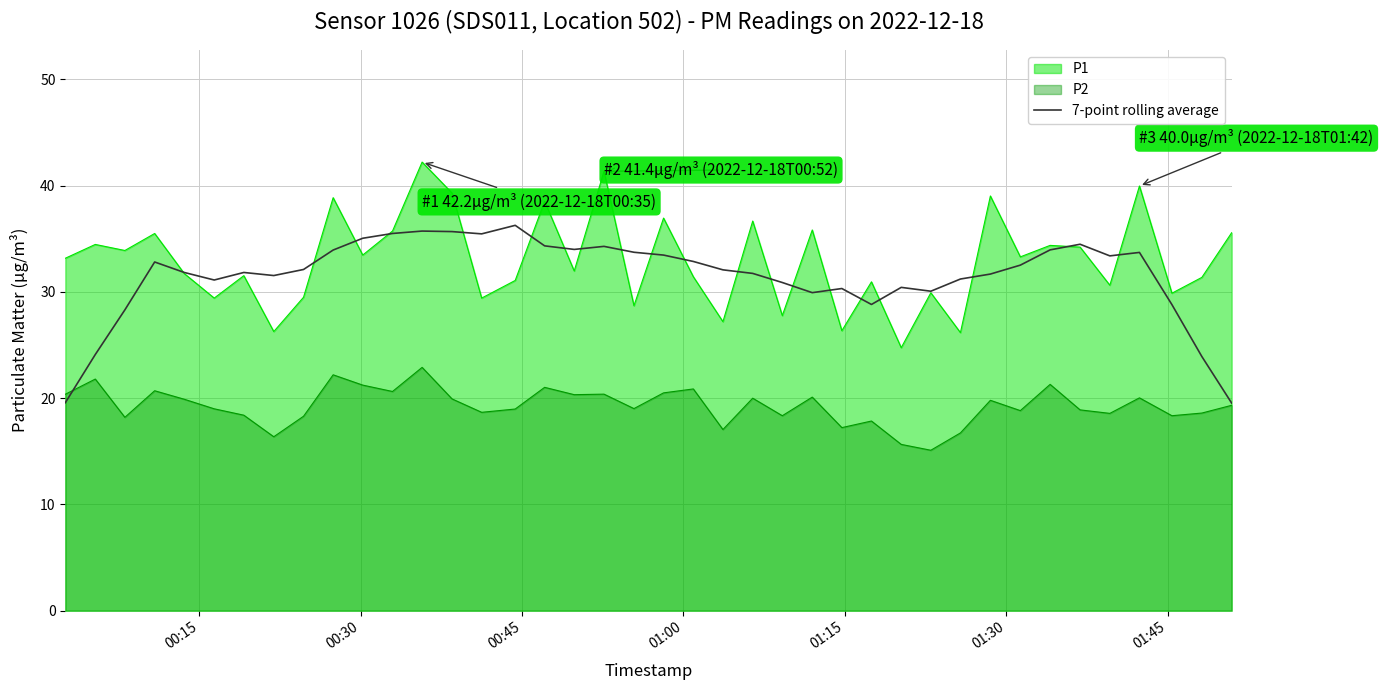

What is the maximum value shown in the chart?

42.2